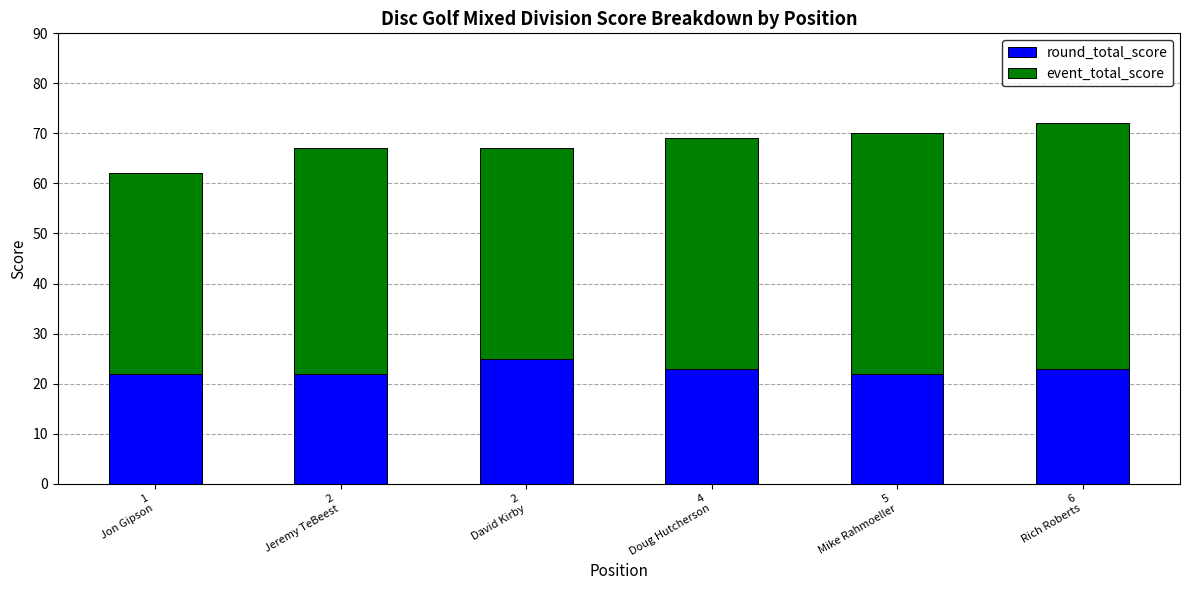

What is the maximum value for round_total_score?

25